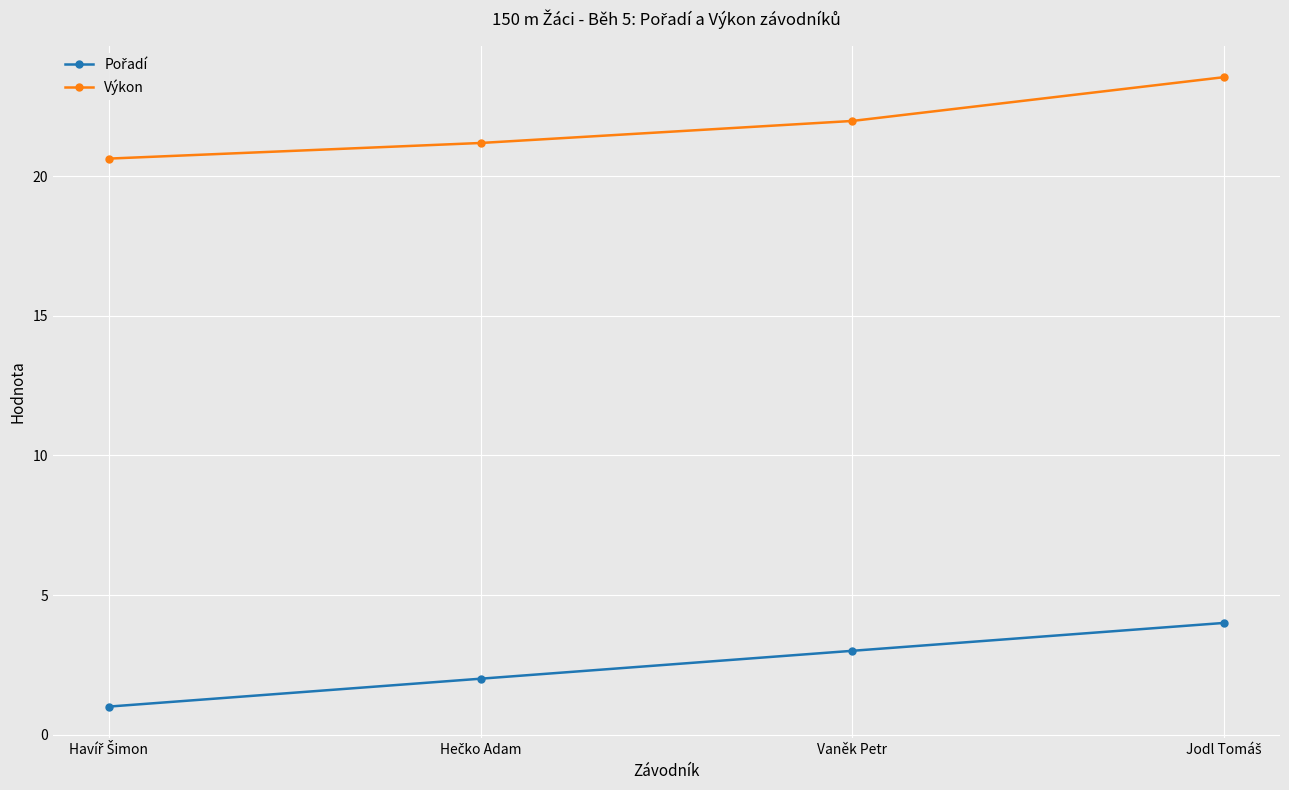

What is the value of the Výkon point at the 2nd from the left?

21.2